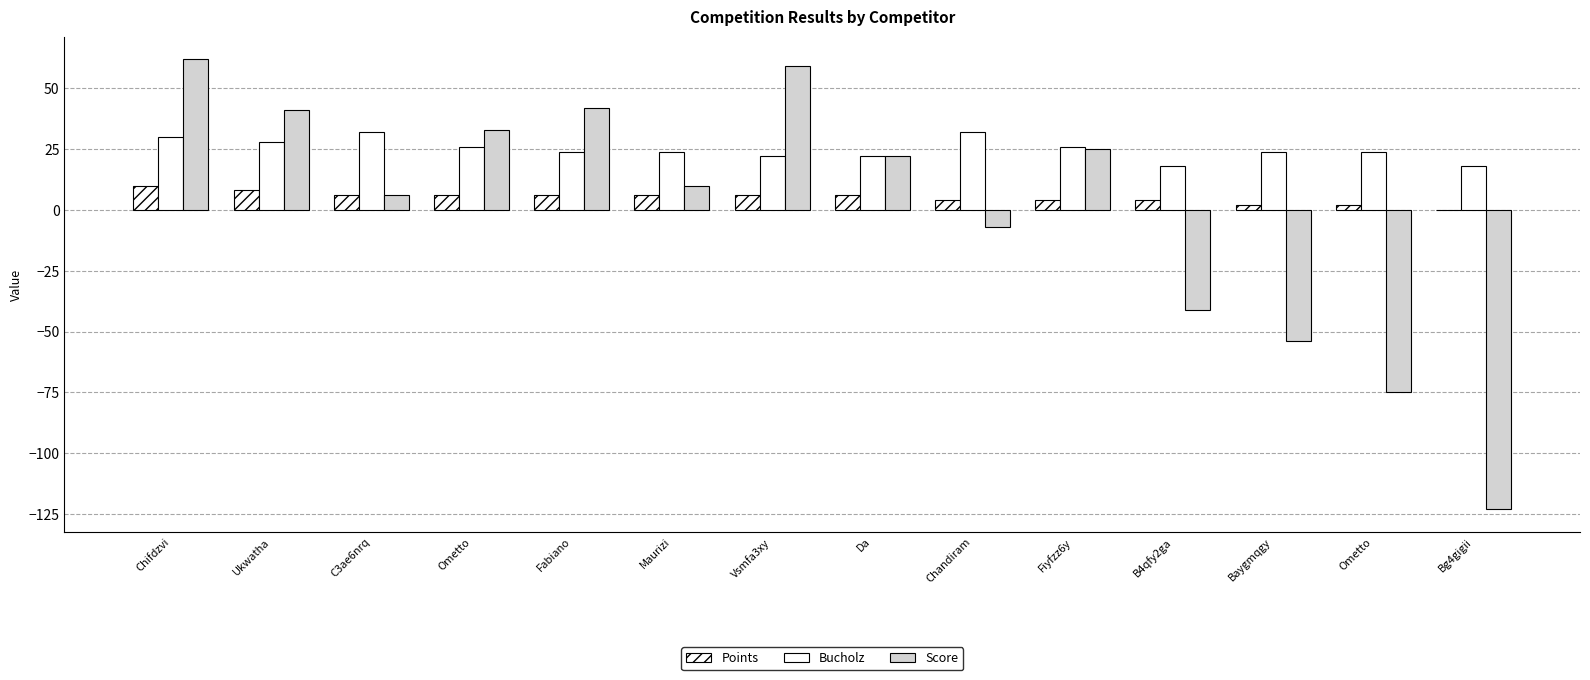

At which category is the sum across all series the highest?

Chifdzvi